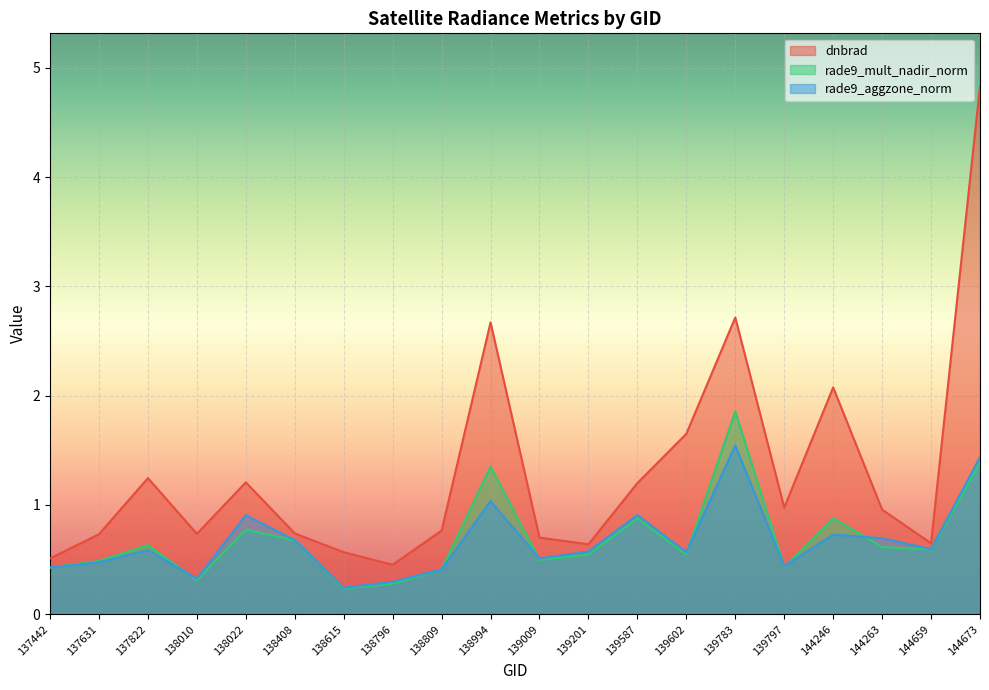

What is the value of the dnbrad point at the 12th from the left?

0.6